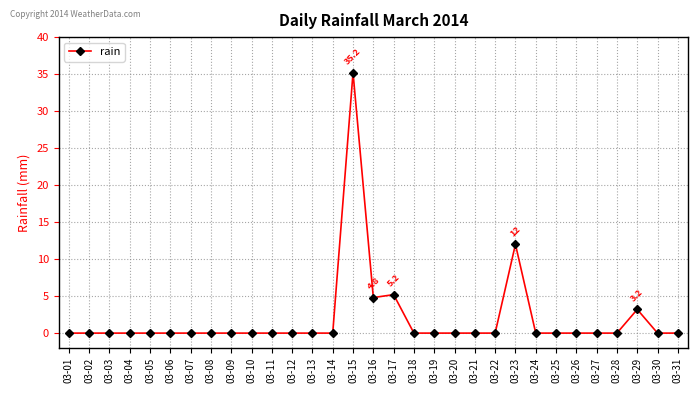

The value at 03-06 is 0.0. True or false?

True